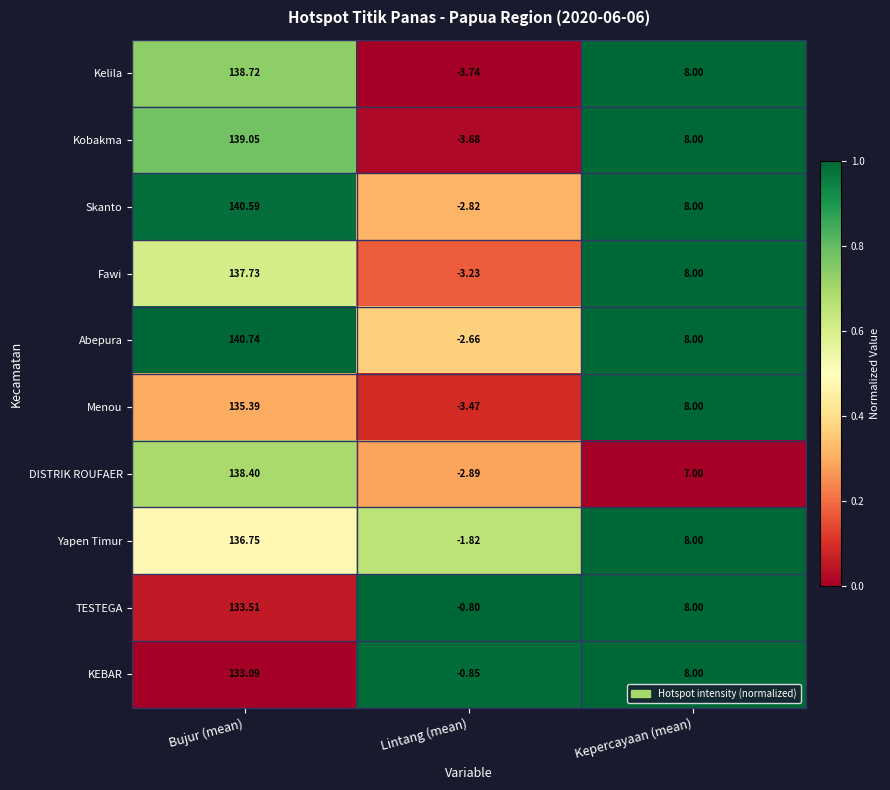

At which label does Yapen Timur first exceed 8?

Bujur (mean)